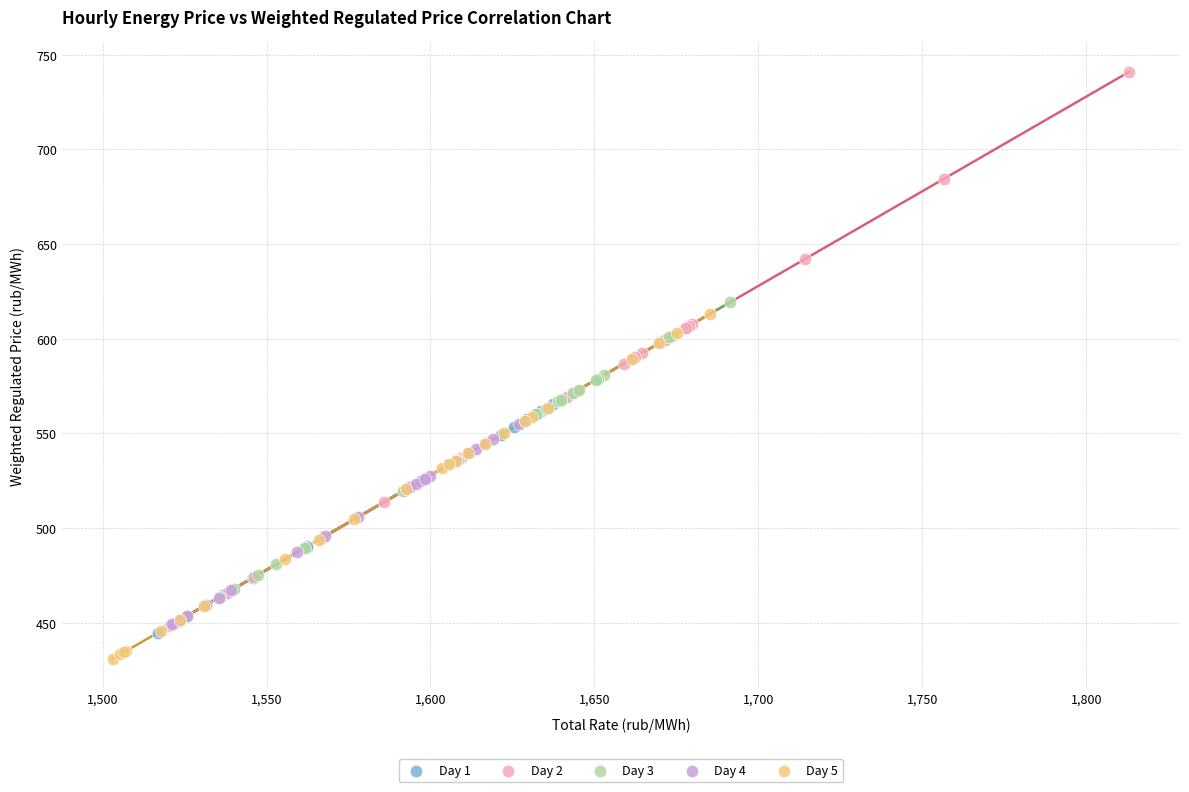

What are all the series names shown in the legend?

Day 1, Day 2, Day 3, Day 4, Day 5